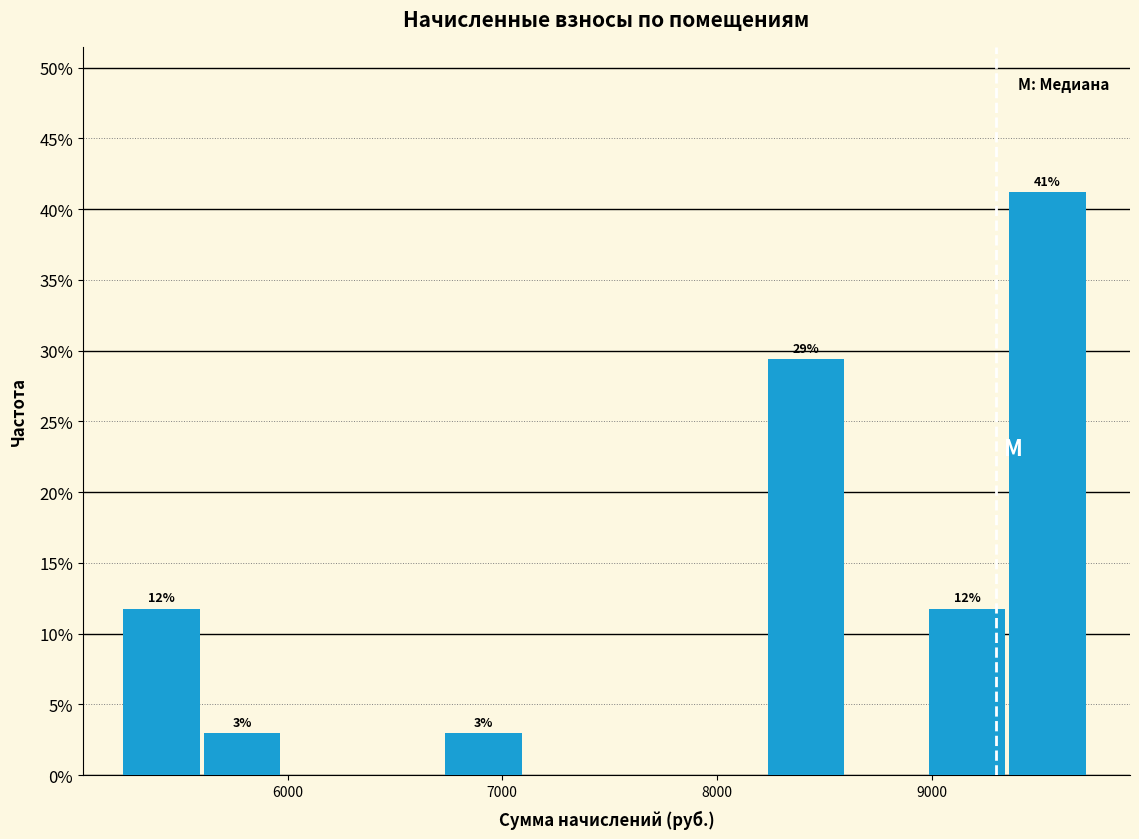

Read against the x-axis, roughly where is the centre of the tallest bar?

9500